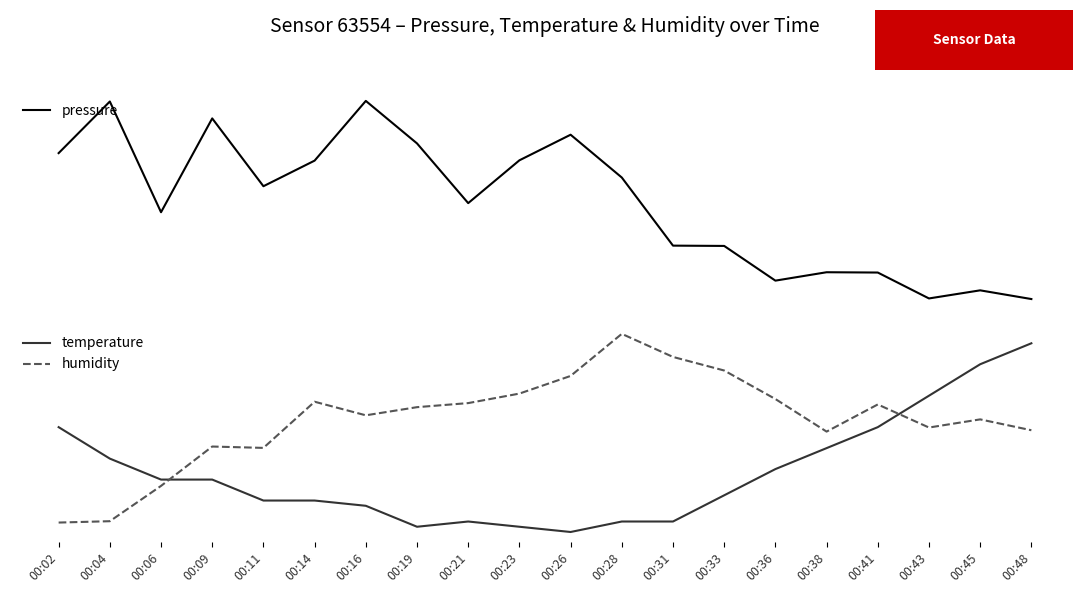

True or false: temperature has more than 1 interior local peaks.

False